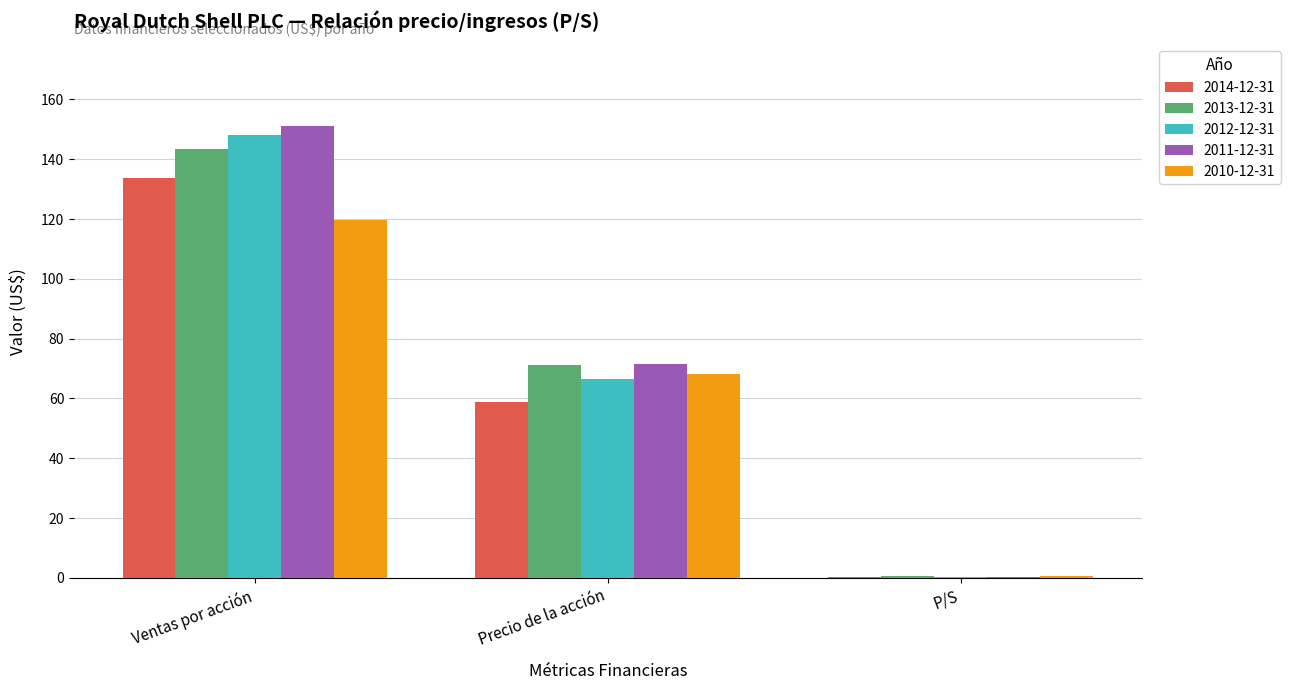

What is the sum of all 2013-12-31 values?

214.9